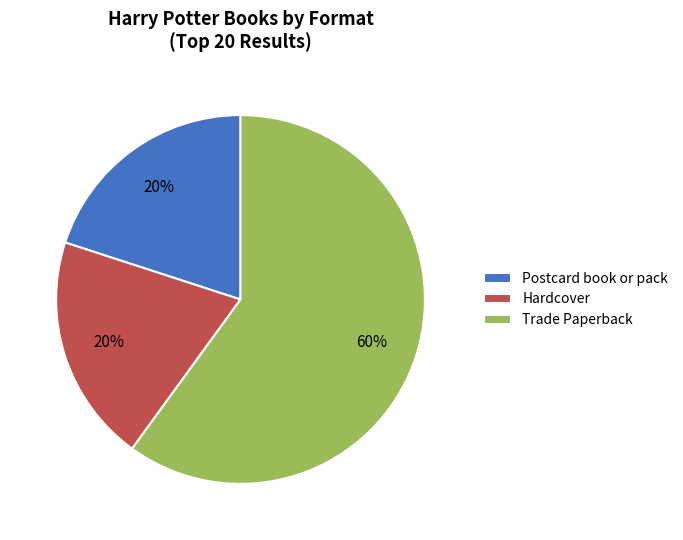

Is the sum of Trade Paperback and Postcard book or pack greater than half?

Yes